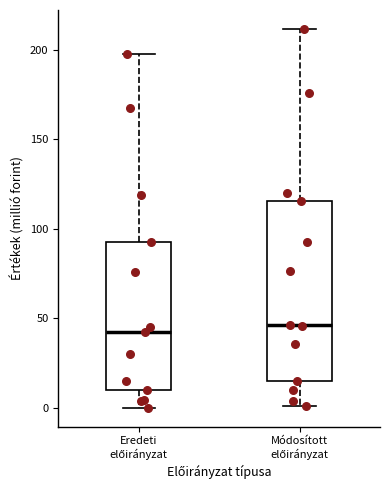

Reading left to right, transcribe this box plot: for each box, give where its median line is, the range the box spans, and where its two whiskers end, as read against the y-axis. The values are not printed on the chart, so give them approximately, as read against the axis.

Eredeti előirányzat: median 40, box 10 to 95, whiskers 0 to 195
Módosított előirányzat: median 45, box 15 to 115, whiskers 0 to 210